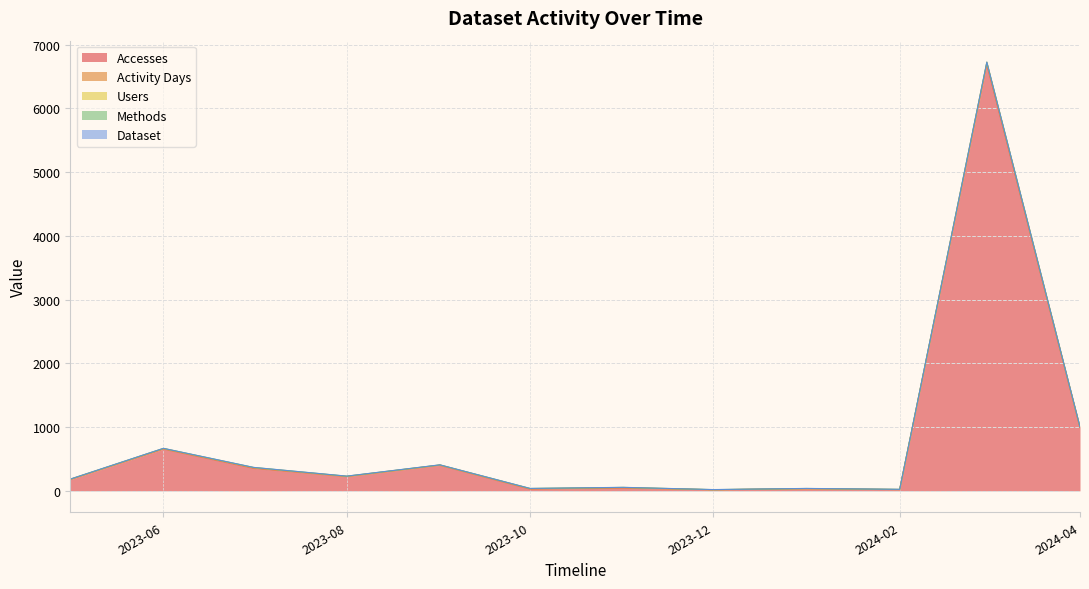

True or false: Accesses and Dataset cross at least once.

False